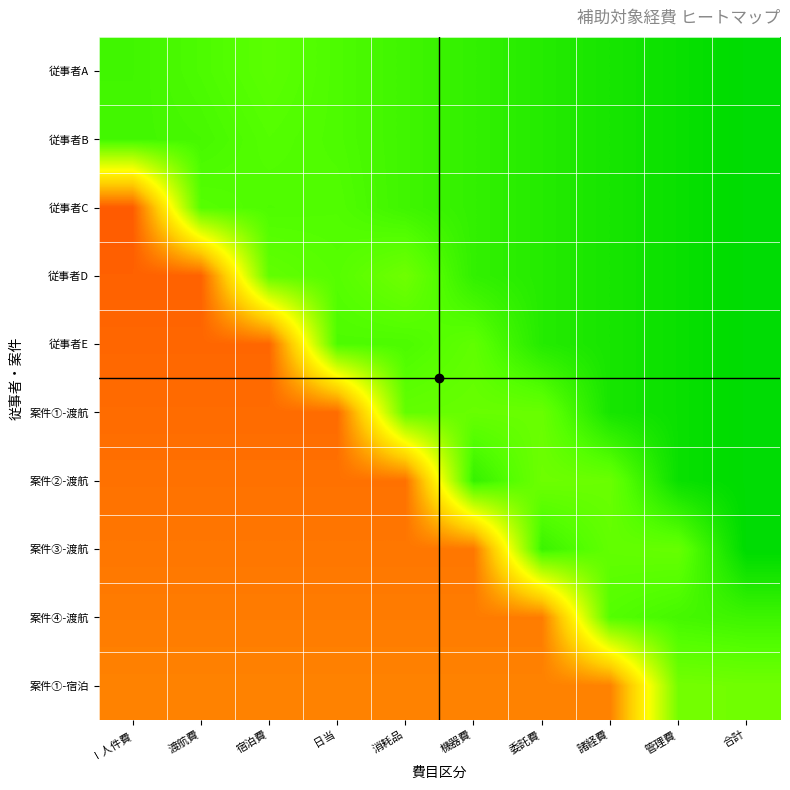

Which has a higher value, 宿泊費 or 渡航費?

渡航費